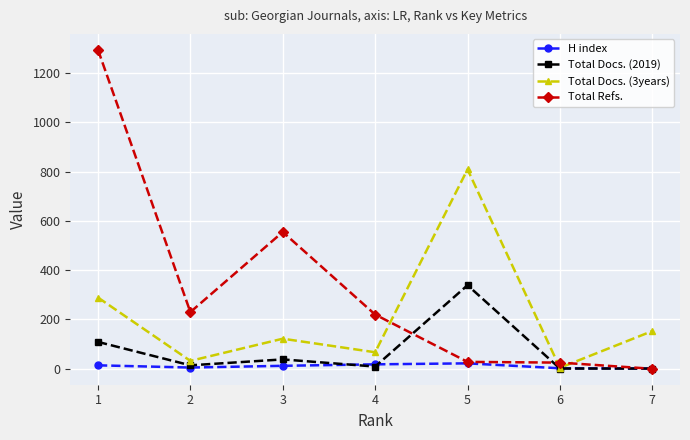

True or false: Total Docs. (2019) has more than 1 interior local peaks.

True